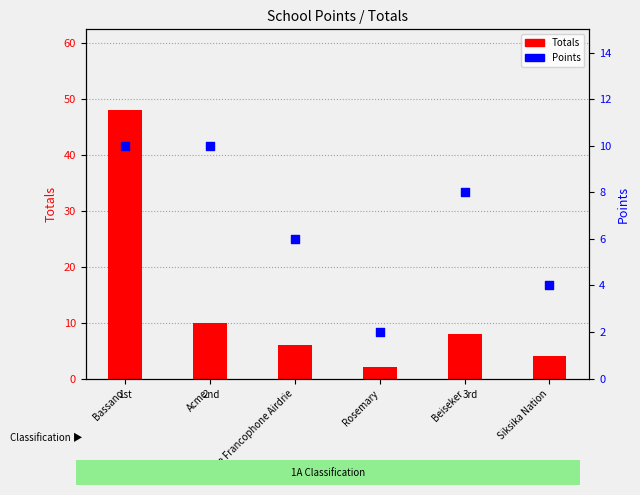

What is the total value across all series at Beiseker?

16